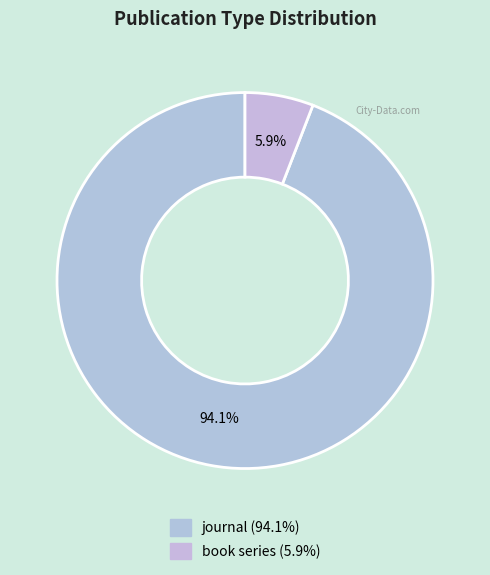

Count the number of slices in the pie.

2